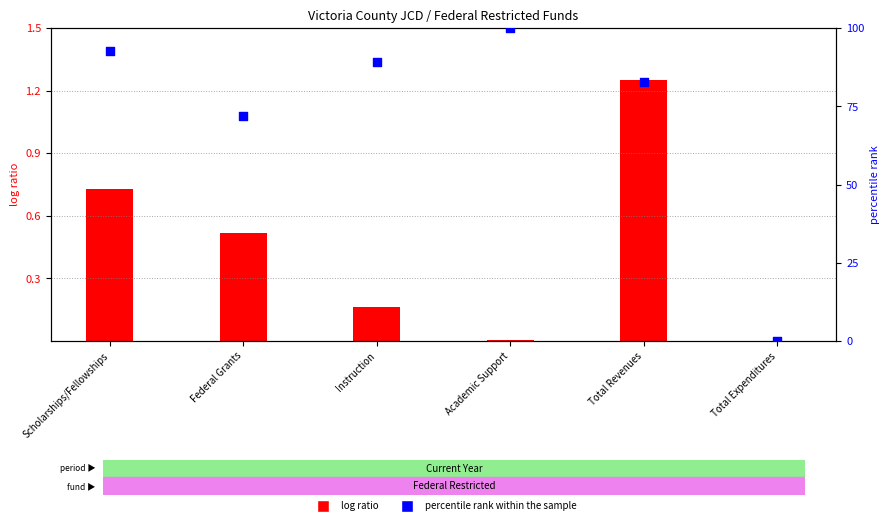

At which category is the sum across all series the highest?

Academic Support